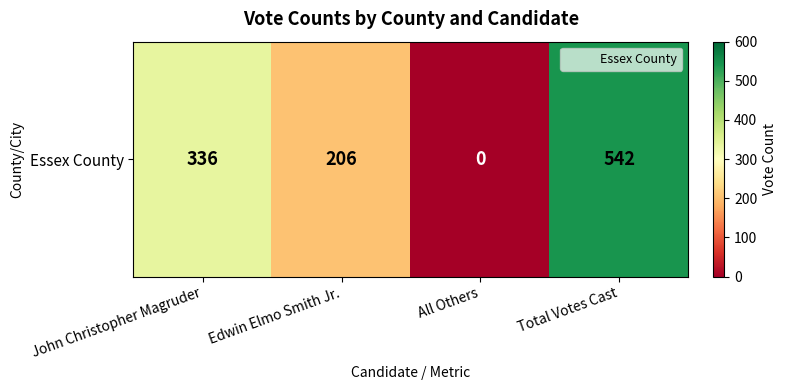

List the labels in order of value, largest first.

Total Votes Cast, John Christopher Magruder, Edwin Elmo Smith Jr., All Others